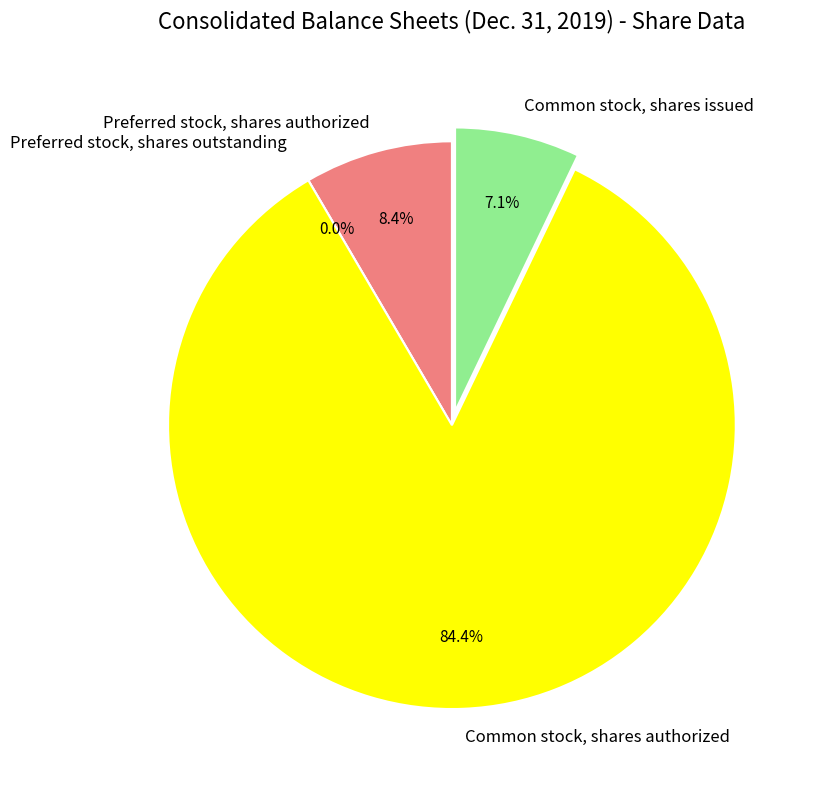

The Common stock, shares issued slice represents 16% of the pie. True or false?

False